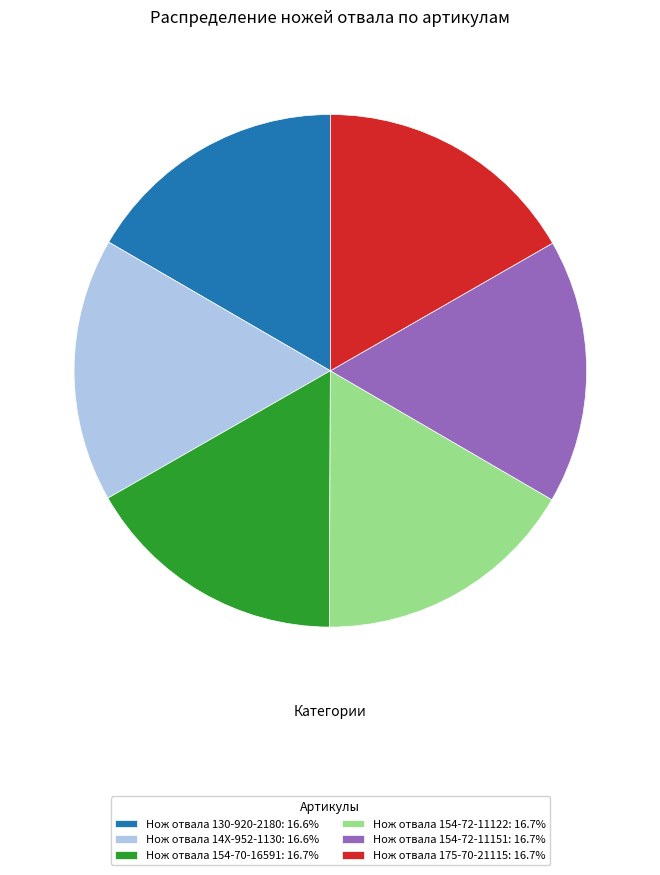

Approximately how many times larger is the value at Нож отвала 154-72-11151: 16.7% compared to Нож отвала 14X-952-1130: 16.6%?

1.0